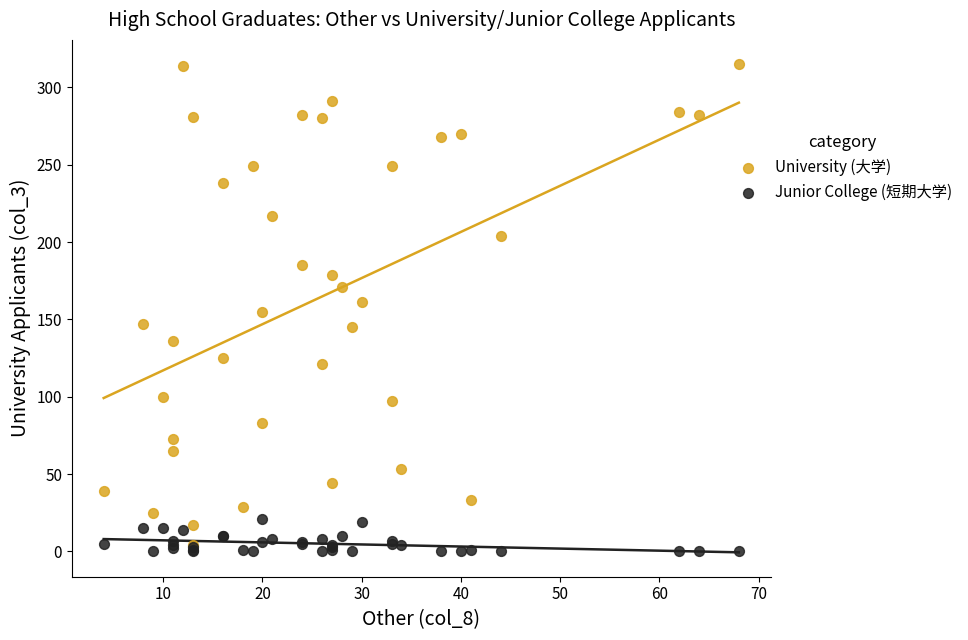

What are all the series names shown in the legend?

University (大学), Junior College (短期大学)